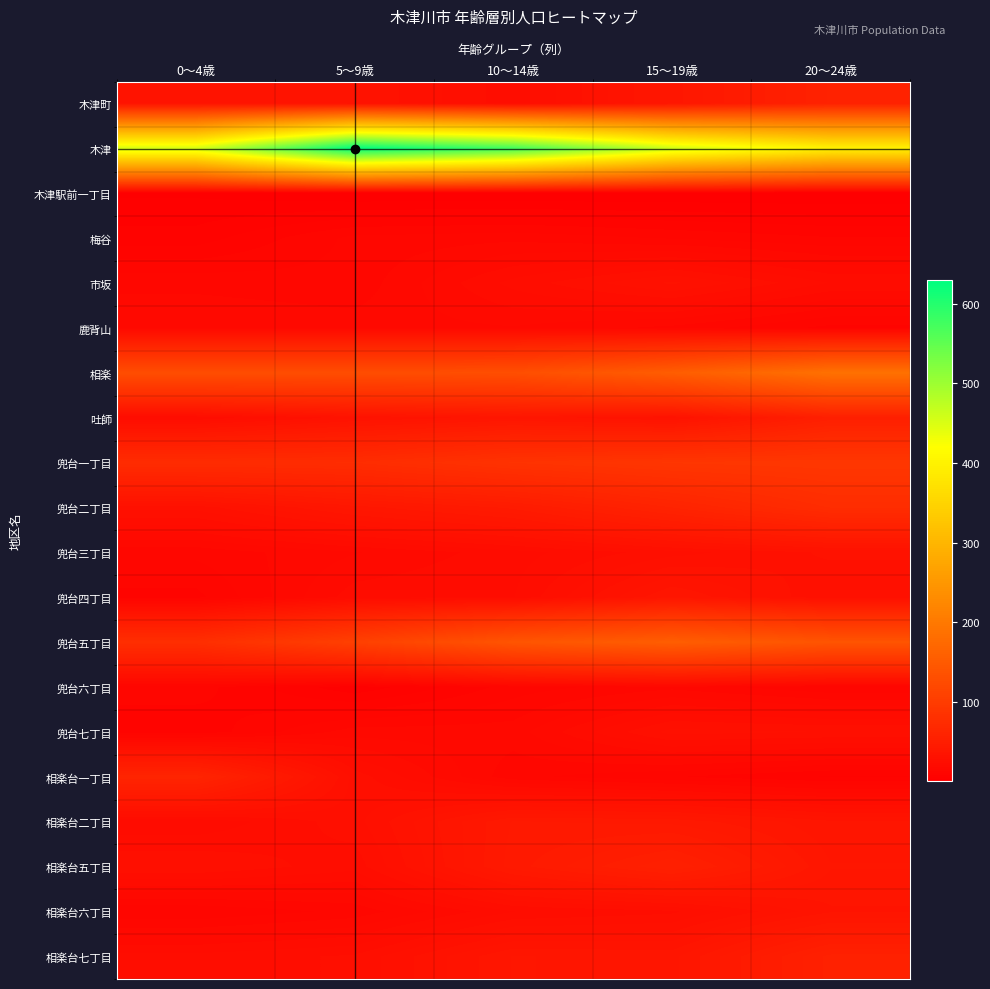

How many data points does each series have?

5